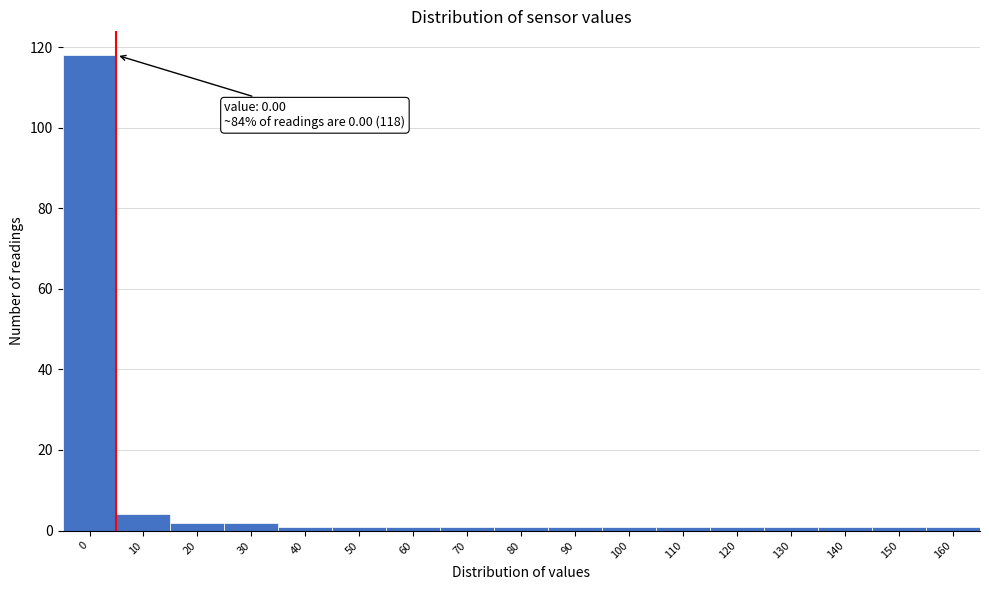

Reading left to right, what are all the values shown in this chart?

0=118	10=4	20=2	30=2	40=1	50=1	60=1	70=1	80=1	90=1	100=1	110=1	120=1	130=1	140=1	150=1	160=1